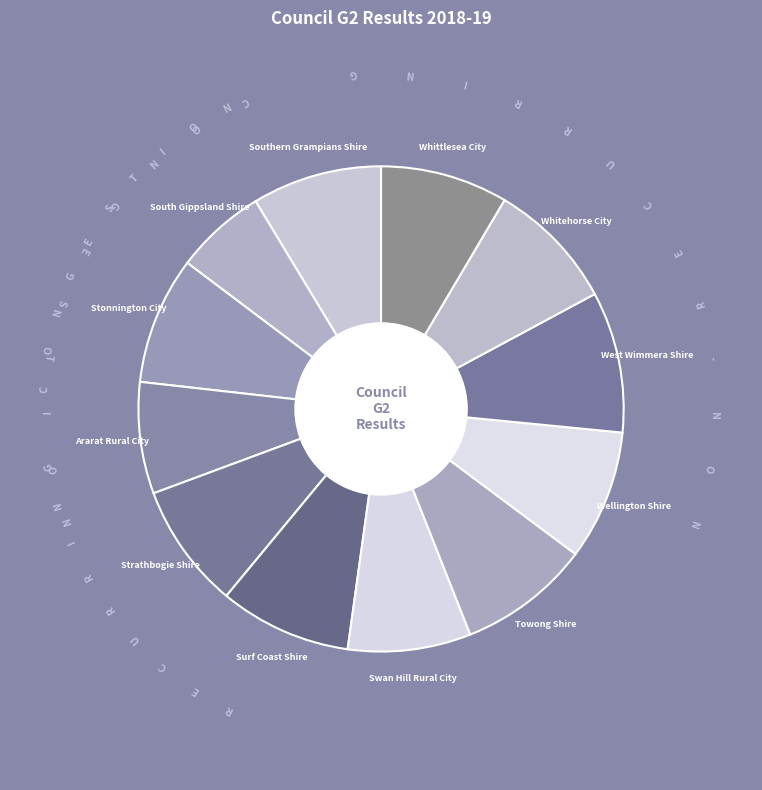

Combined, what portion of the pie is Whittlesea City and Swan Hill Rural City?

16.7%